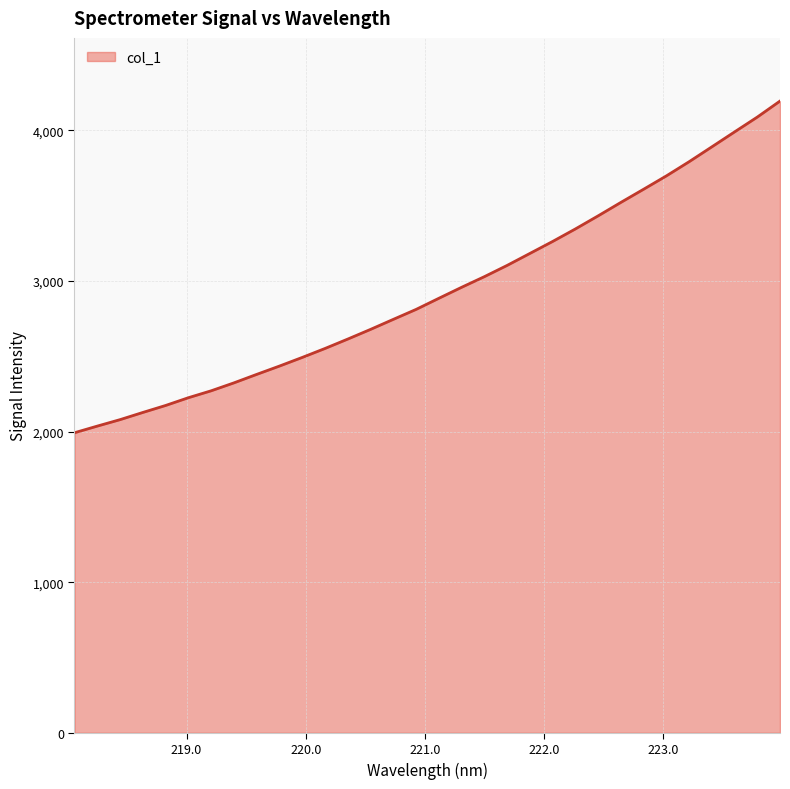

What is the difference between the maximum and minimum values?

2201.9